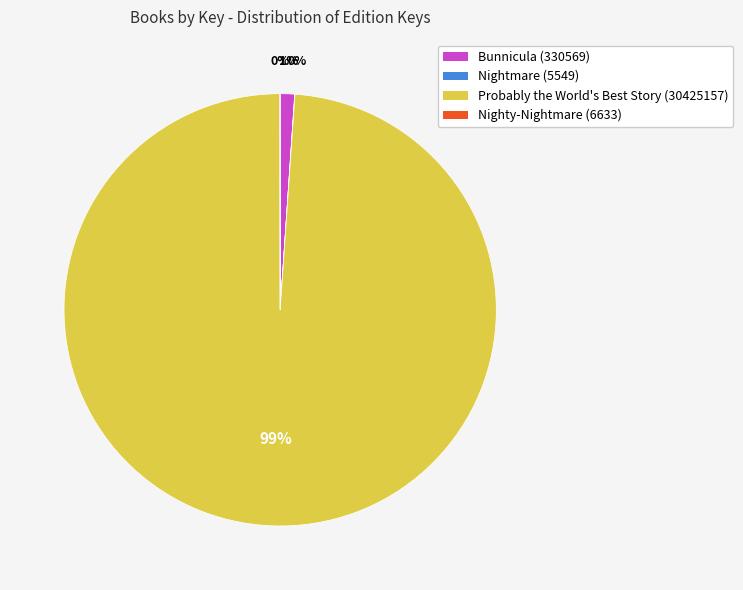

To the nearest percent, what percentage of the pie is Probably the World's Best Story (30425157)?

99%